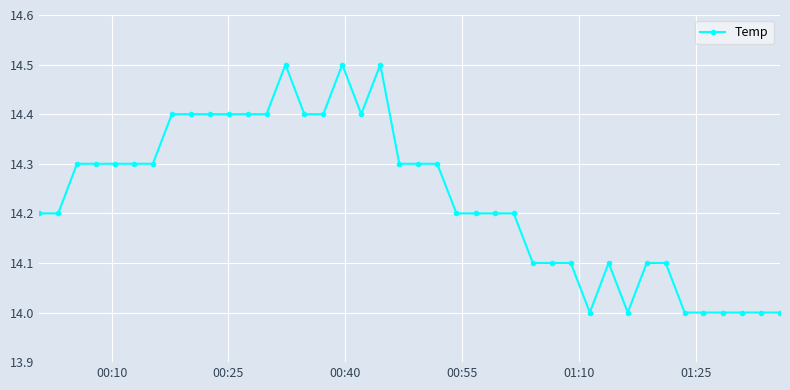

Is this an area chart (filled region under the line)?

No